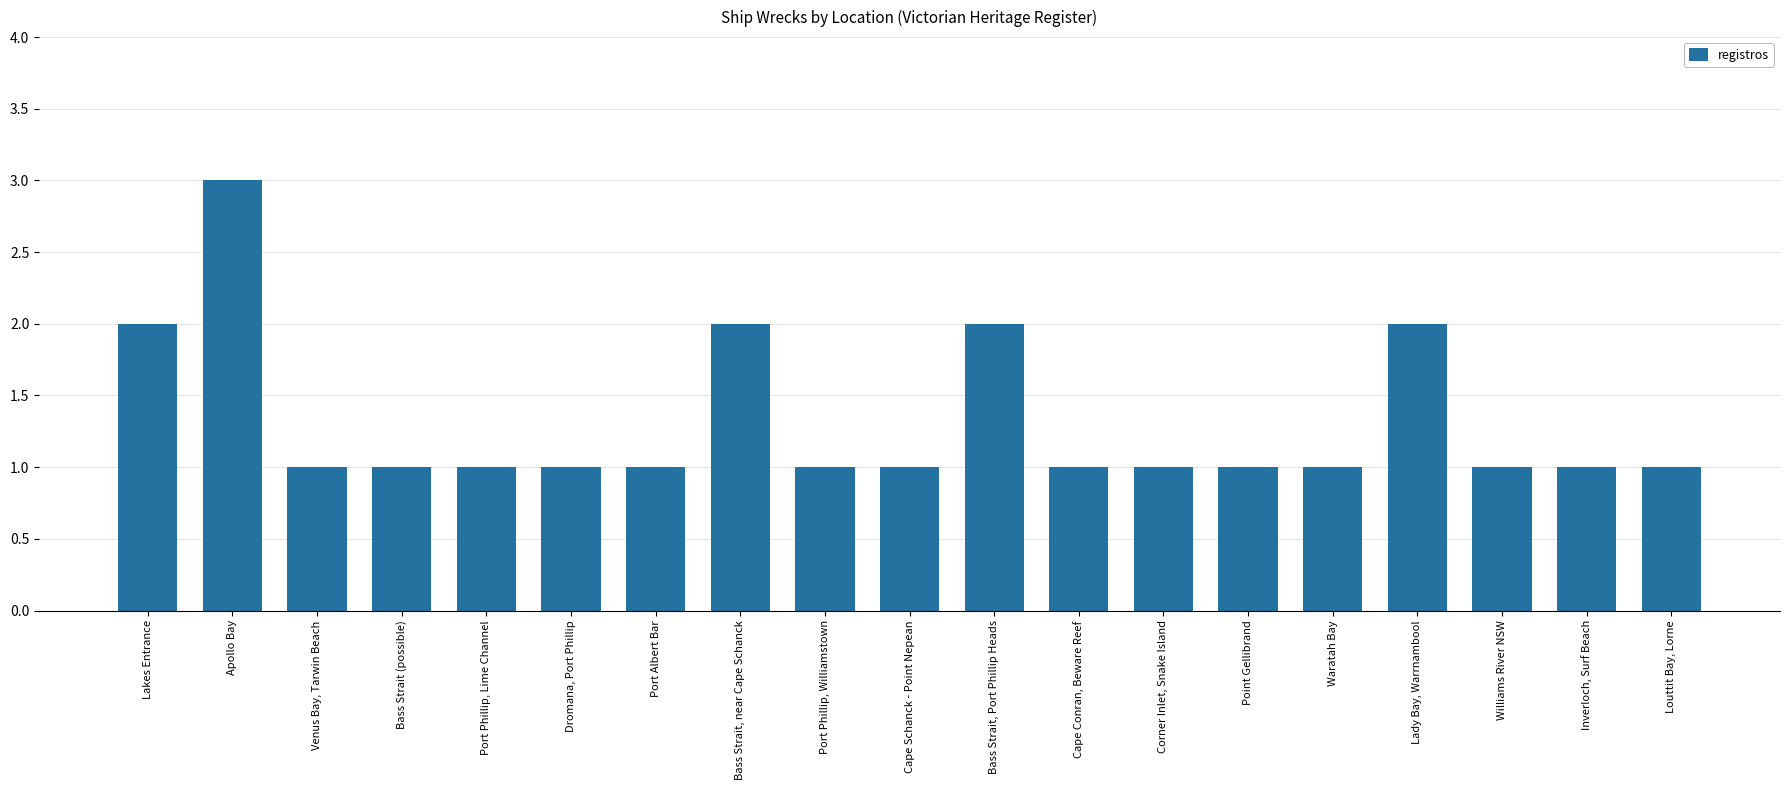

Reading left to right, transcribe all the data shown in this chart.

Lakes Entrance=2	Apollo Bay=3	Venus Bay, Tarwin Beach=1	Bass Strait (possible)=1	Port Phillip, Lime Channel=1	Dromana, Port Phillip=1	Port Albert Bar=1	Bass Strait, near Cape Schanck=2	Port Phillip, Williamstown=1	Cape Schanck - Point Nepean=1	Bass Strait, Port Phillip Heads=2	Cape Conran, Beware Reef=1	Corner Inlet, Snake Island=1	Point Gellibrand=1	Waratah Bay=1	Lady Bay, Warrnambool=2	Williams River NSW=1	Inverloch, Surf Beach=1	Louttit Bay, Lorne=1